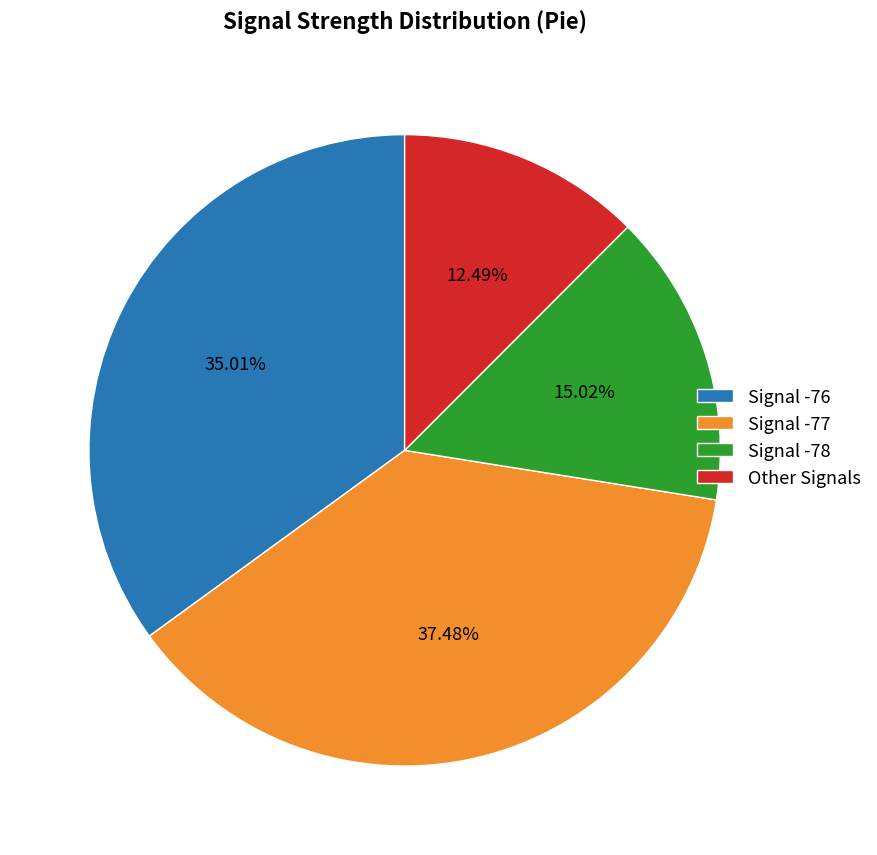

Between Signal -78 and Other Signals, which is larger?

Signal -78